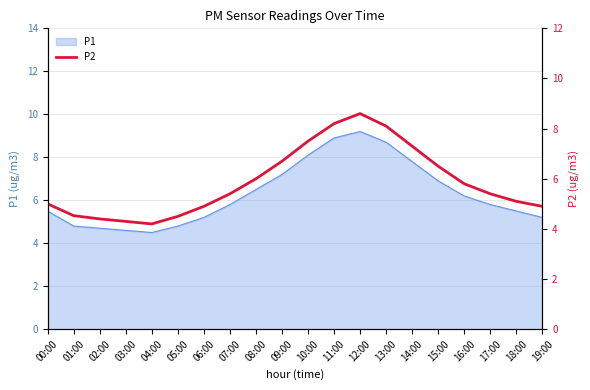

Is it true that the value at 02:00 is 7.4?

False